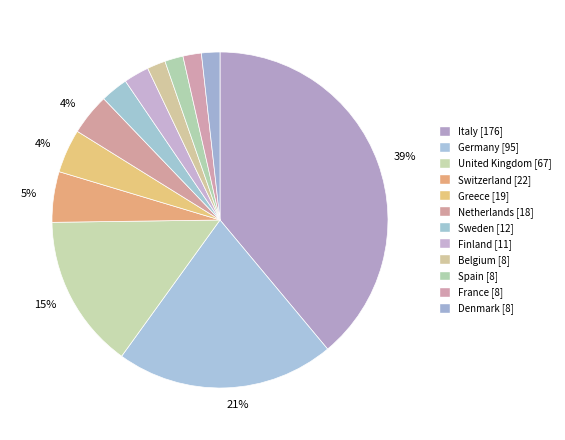

To the nearest percent, what is the difference between the Italy and Netherlands slice percentages?

35%